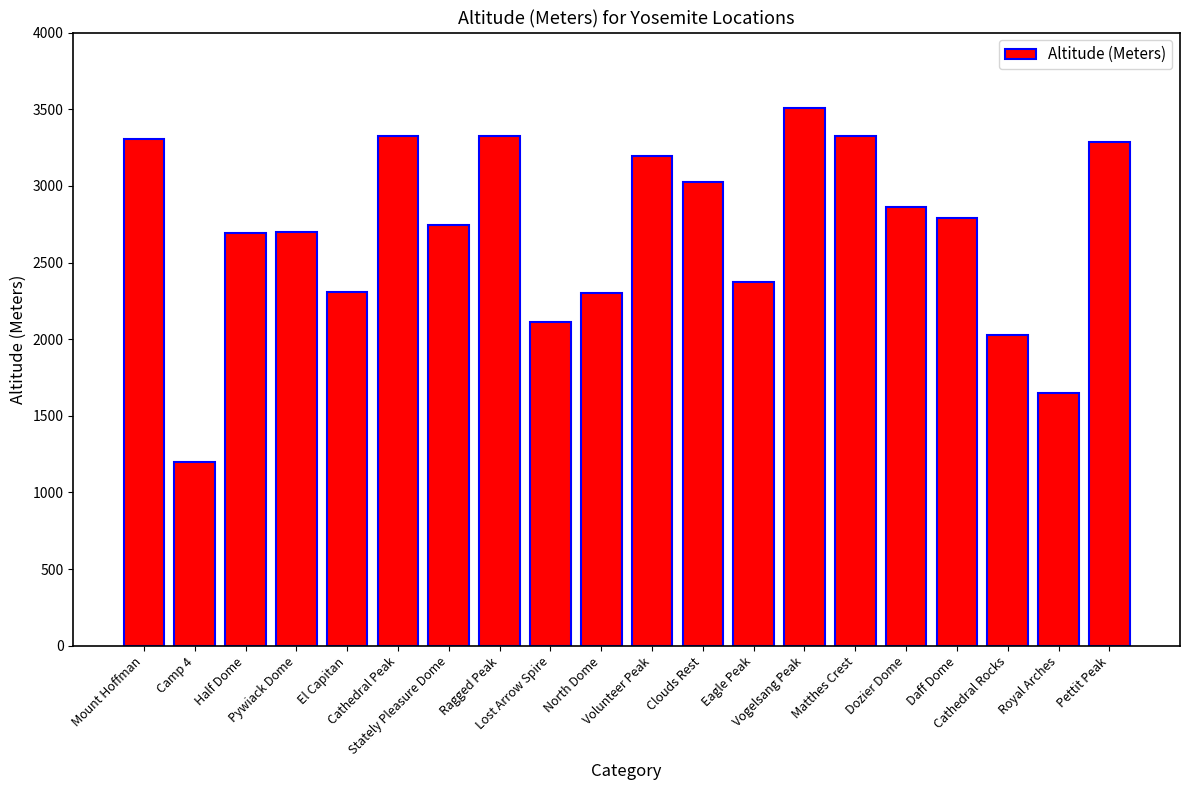

Is it true that the value at Cathedral Peak is 3326?

True